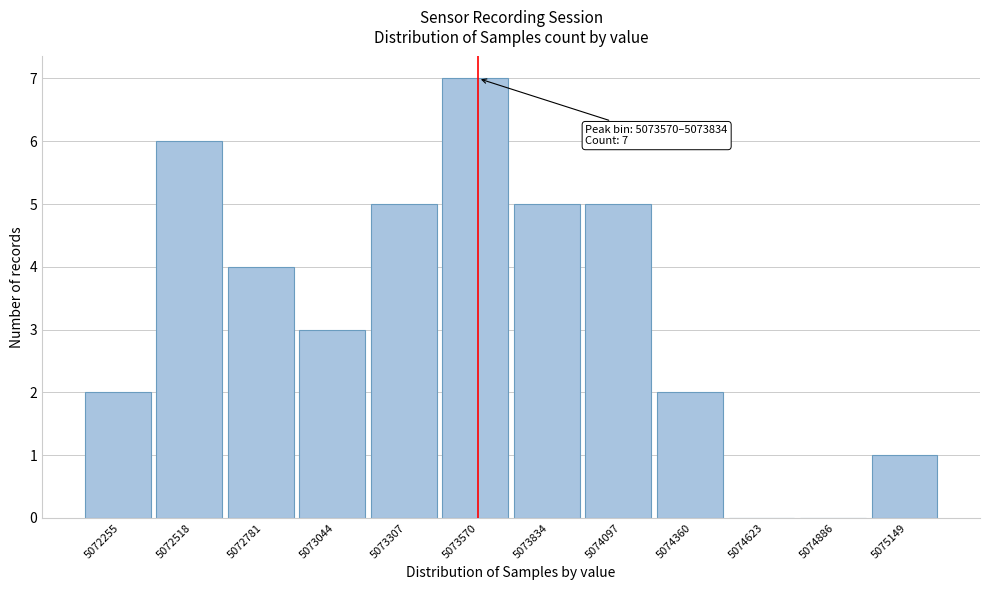

Reading left to right, transcribe all the data shown in this chart.

5072255=2	5072518=6	5072781=4	5073044=3	5073307=5	5073570=7	5073834=5	5074097=5	5074360=2	5074623=0	5074886=0	5075149=1